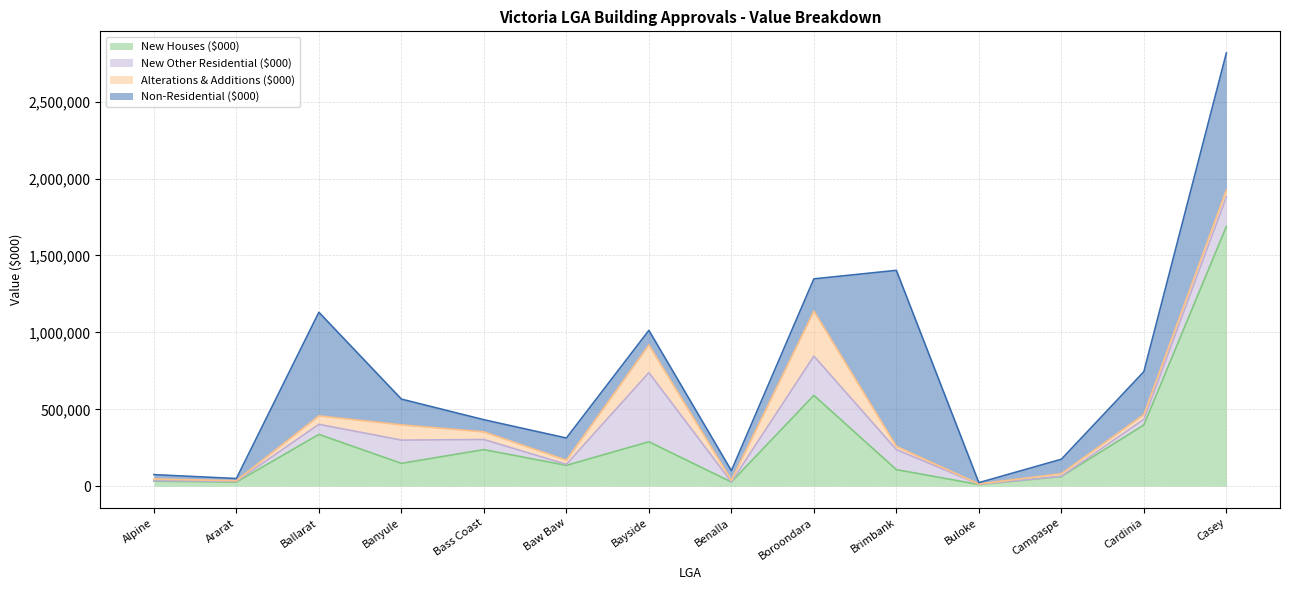

Which series ends up on top after the final intersection of New Other Residential ($000) and Alterations & Additions ($000)?

New Other Residential ($000)